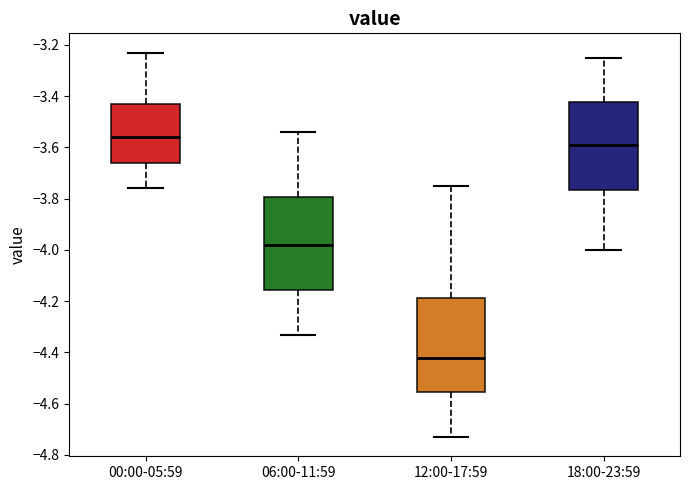

Where does the lower whisker of the box for 00:00-05:59 end on the y-axis? The values are not printed on the chart, so give them approximately, as read against the axis.

-3.76